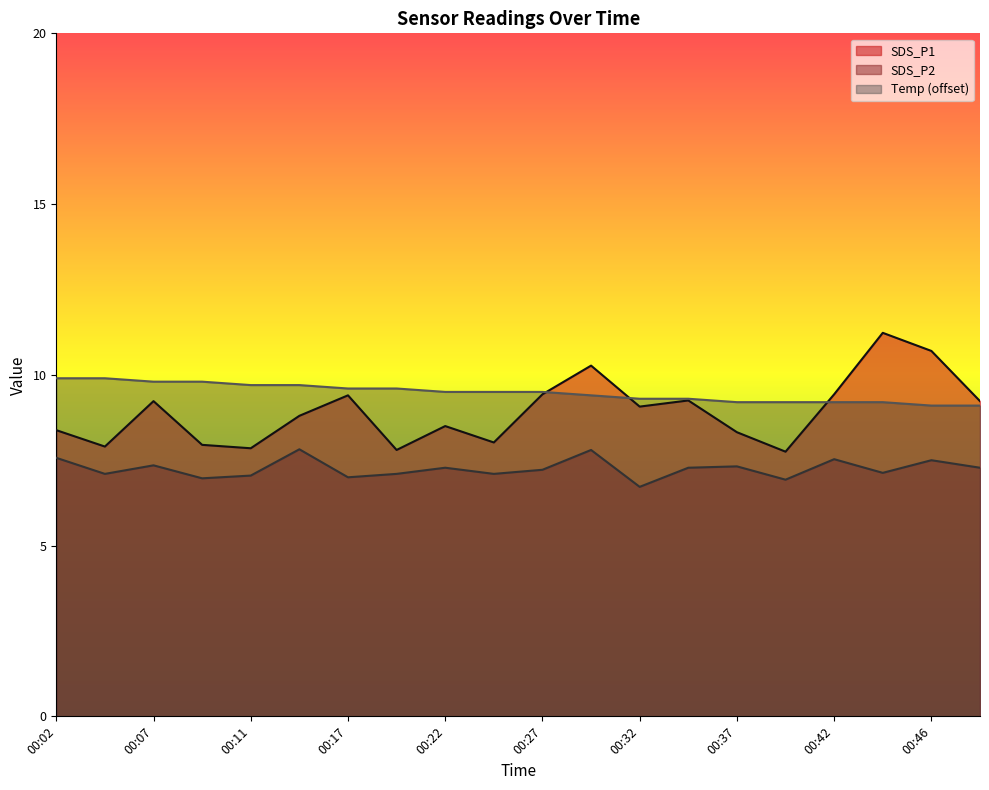

What is the spread (max minus min) of values at 00:02?

2.3